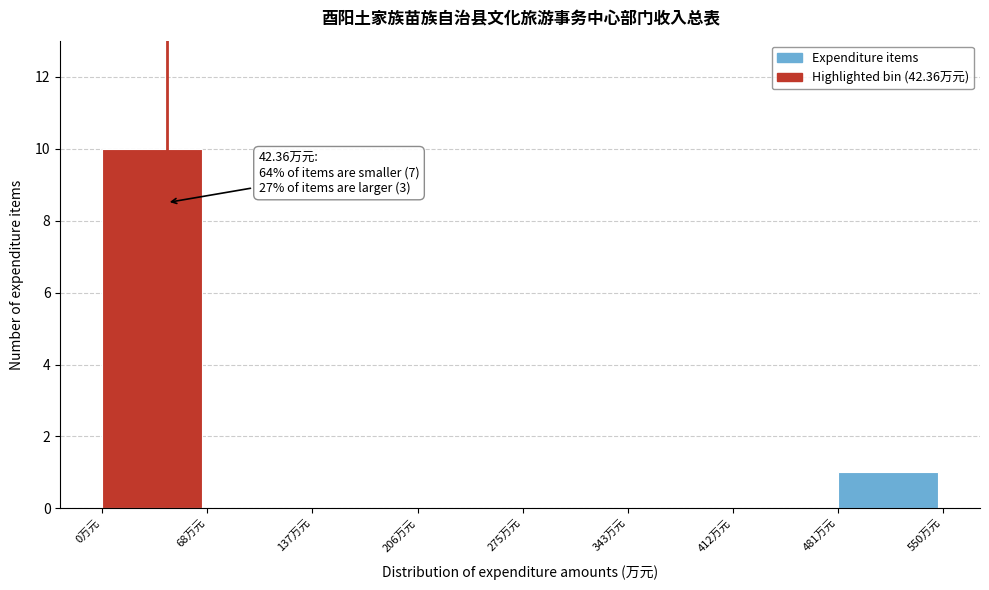

Which range on the x-axis has the tallest bar?

0 to 70